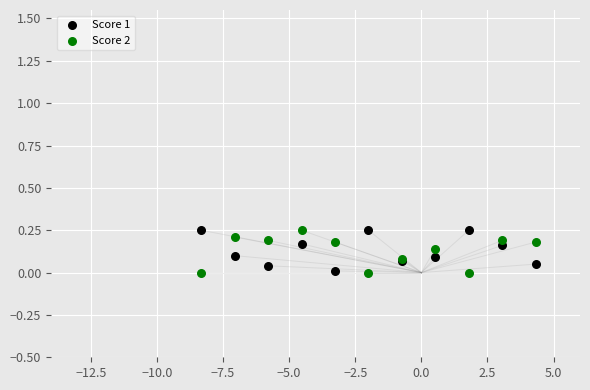

What is the X range (max minus min) for the scatter plot?

12.6